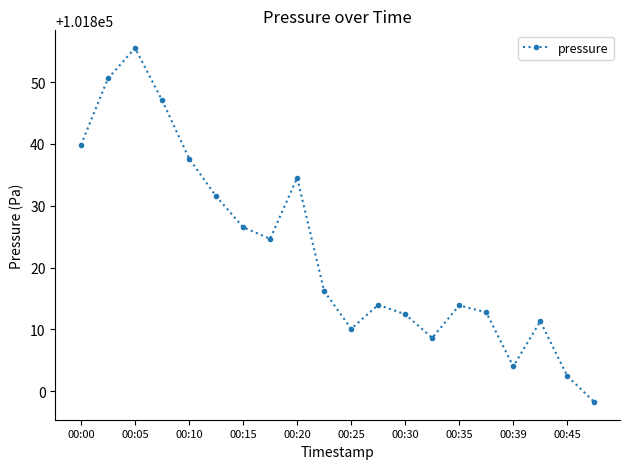

What is the value of the 10th point from the left?

101816.2